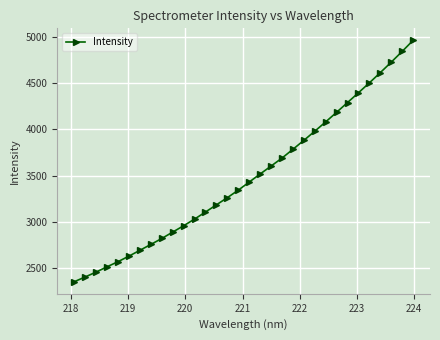

What is the difference between the maximum and second lowest values?

2553.3